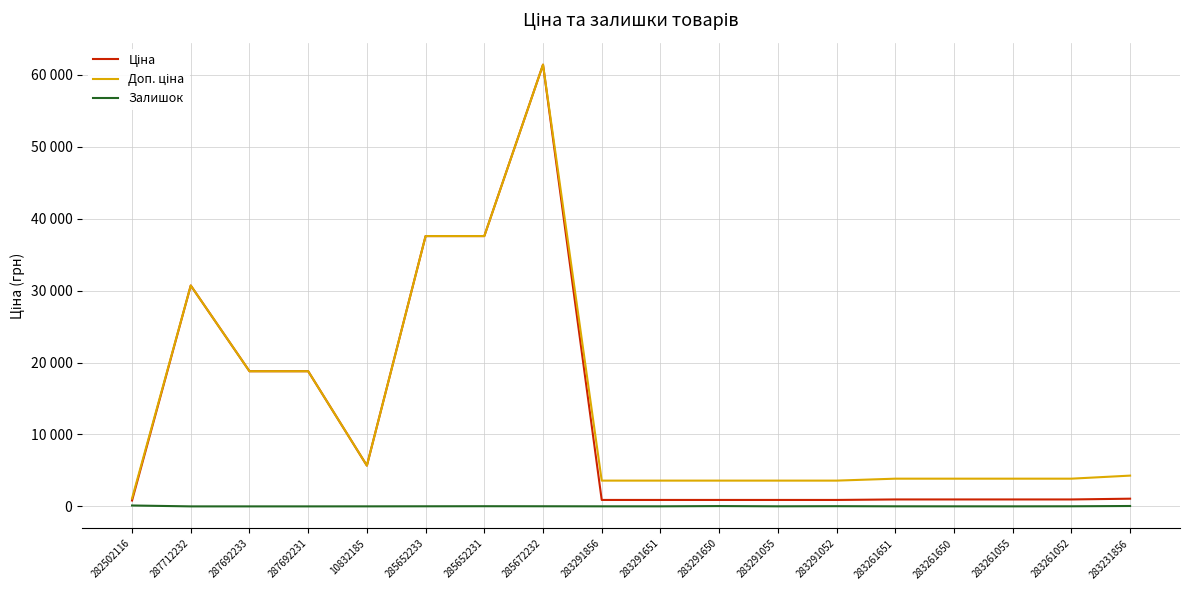

Does the chart display data point markers on the line(s)?

No